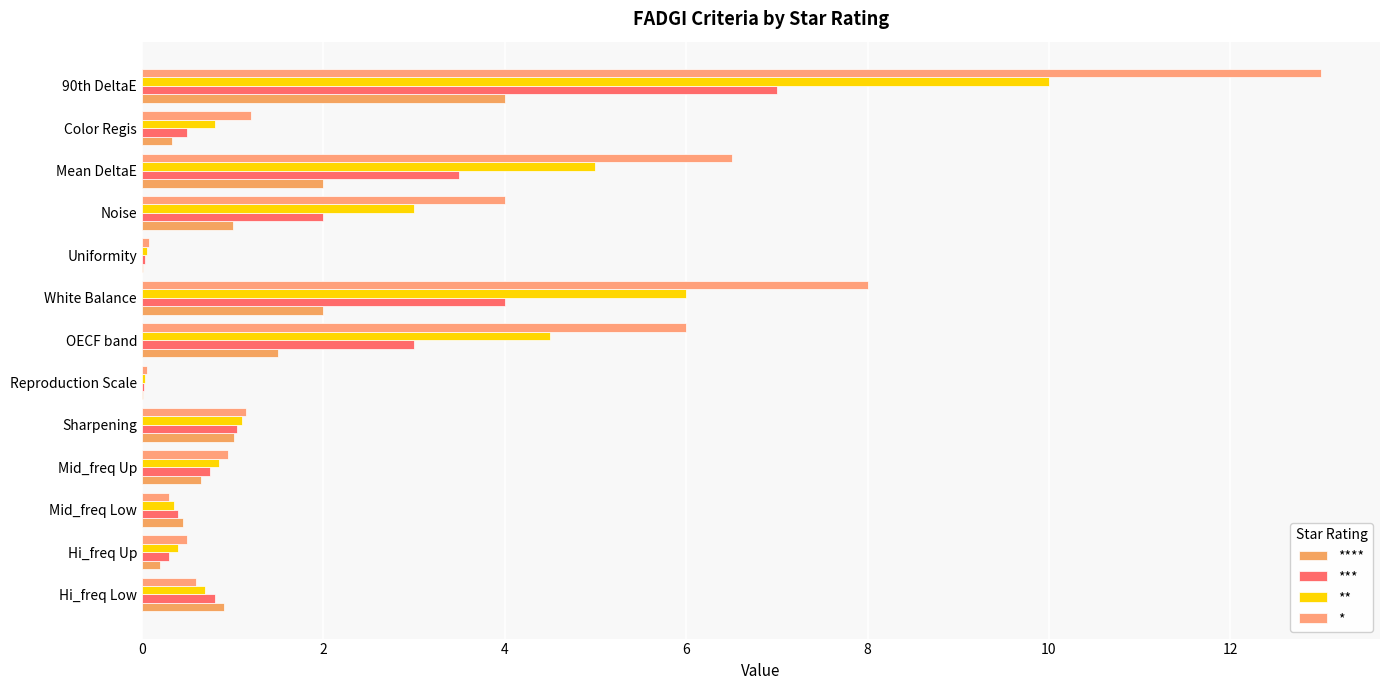

At how many categories does at least one series exceed 4?

4